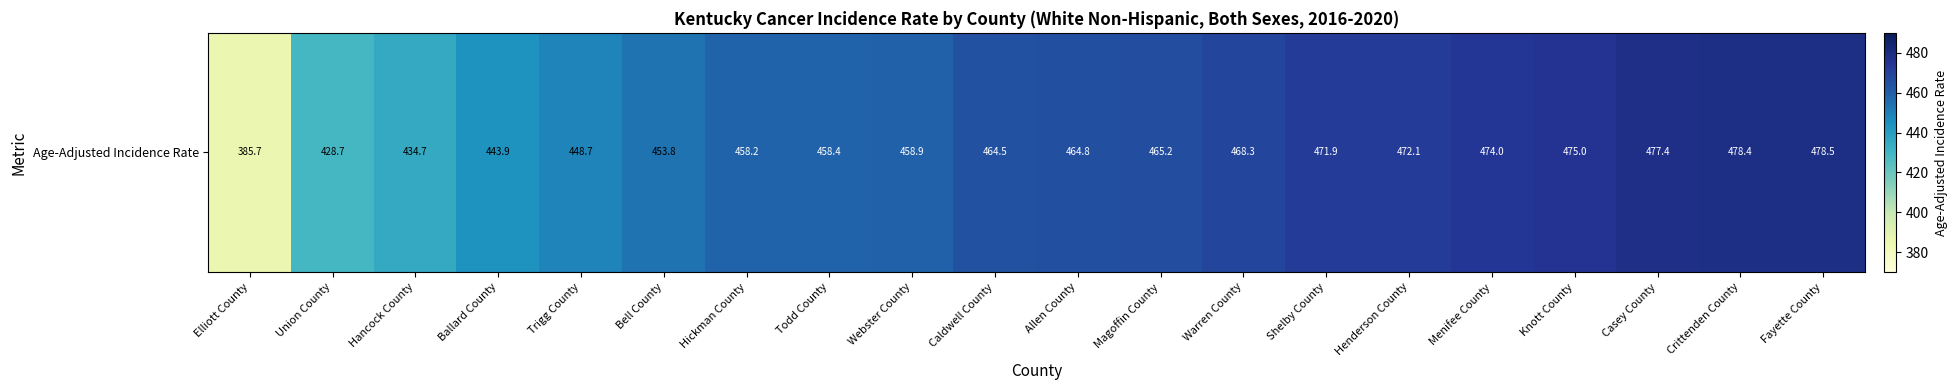

What is the change in value from Bell County to Menifee County?

+20.2